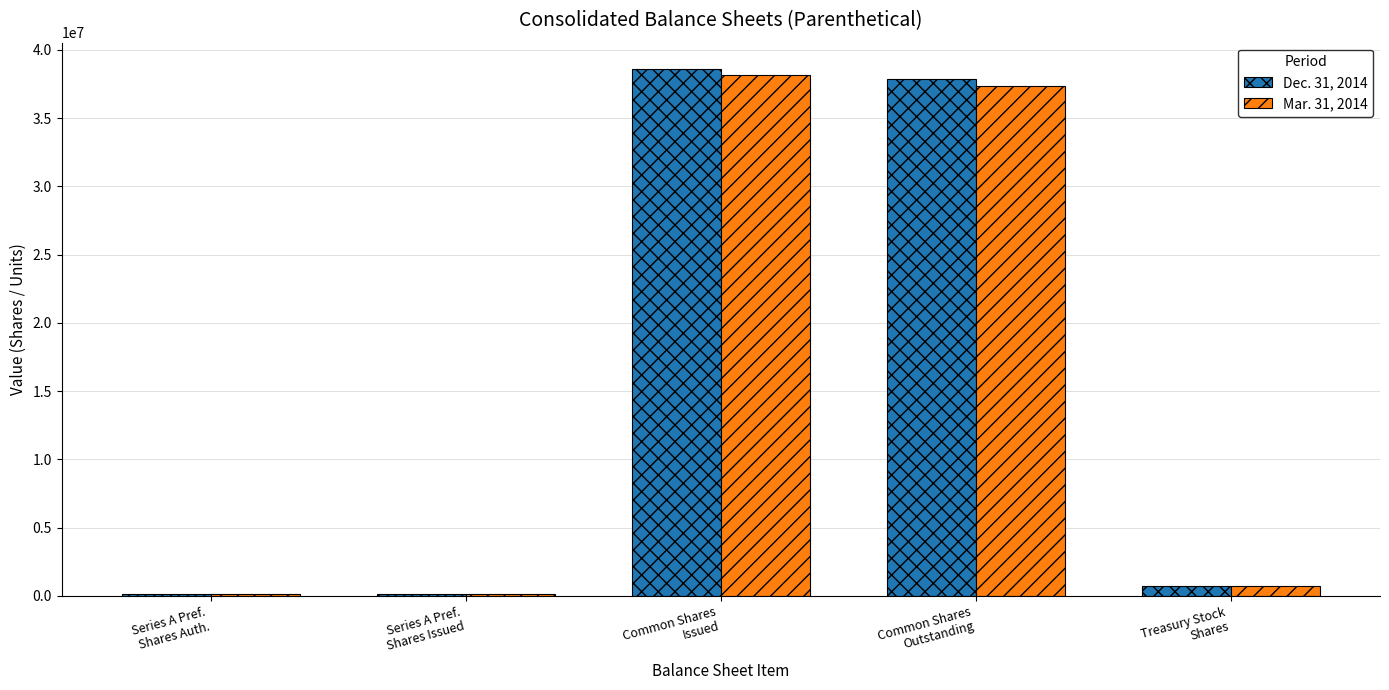

What is the sum of the Mar. 31, 2014 values at Treasury Stock
Shares and Common Shares
Outstanding?

38143028